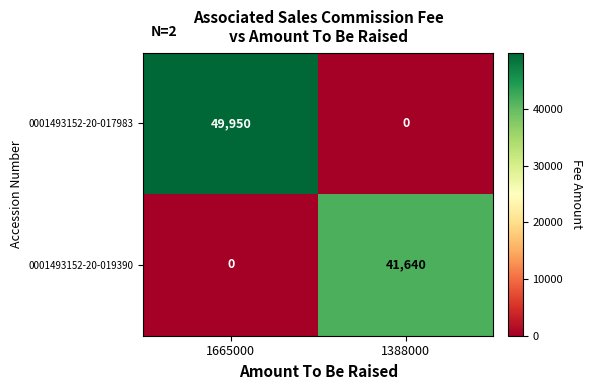

Reading left to right, extract all data points from this chart.

0001493152-20-017983: 1665000=49950	1388000=0
0001493152-20-019390: 1665000=0	1388000=41640